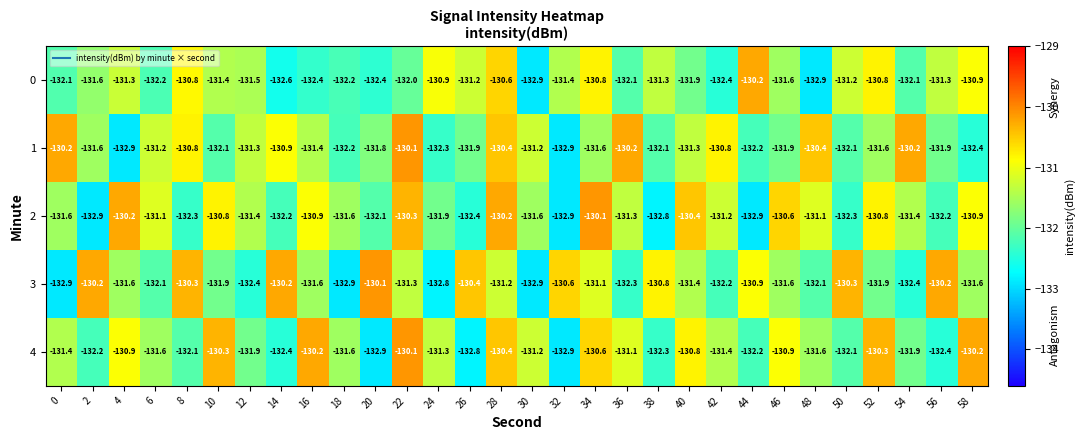

At 4, list the series in order from largest to smallest.

2, 4, 0, 3, 1